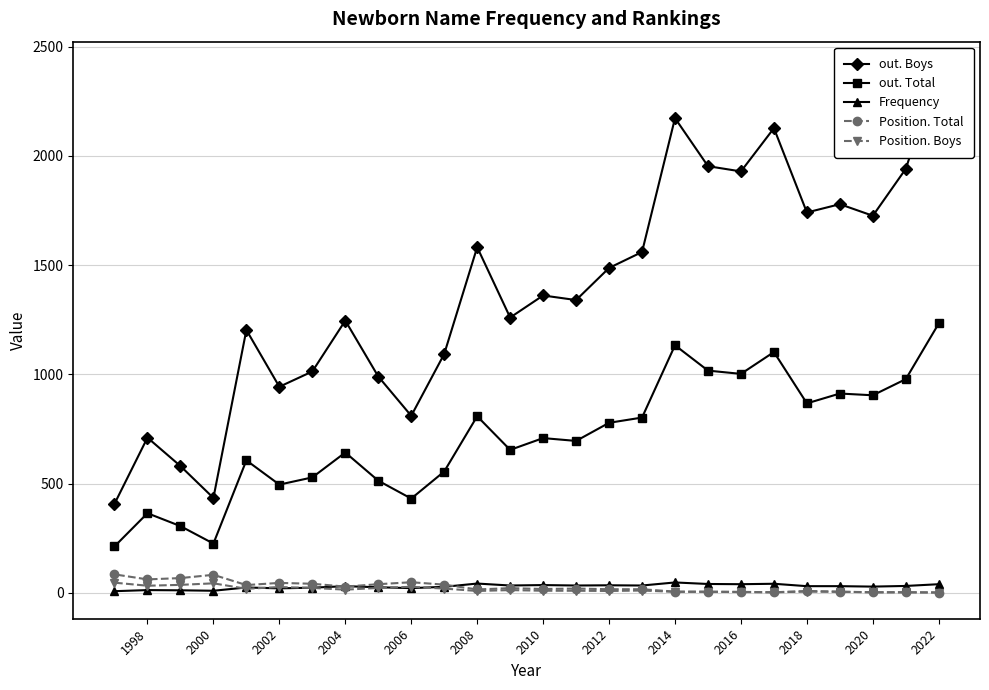

Which category has the highest value in the out. Total series?

2022